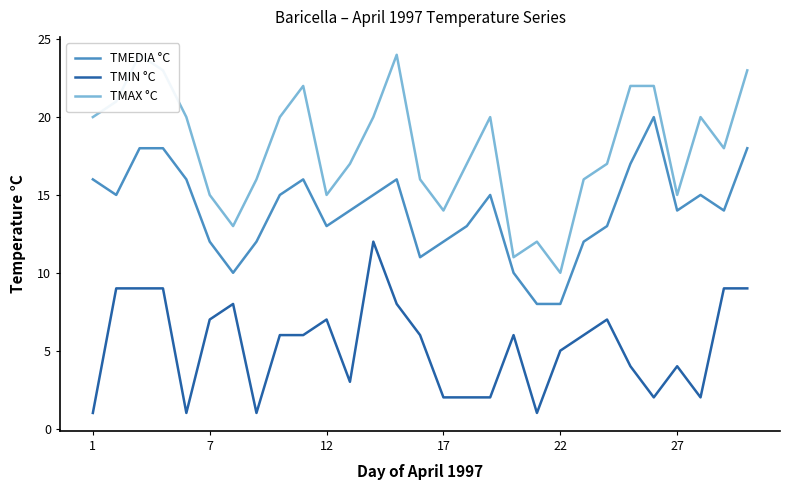

True or false: TMEDIA °C and TMIN °C cross at least once.

False